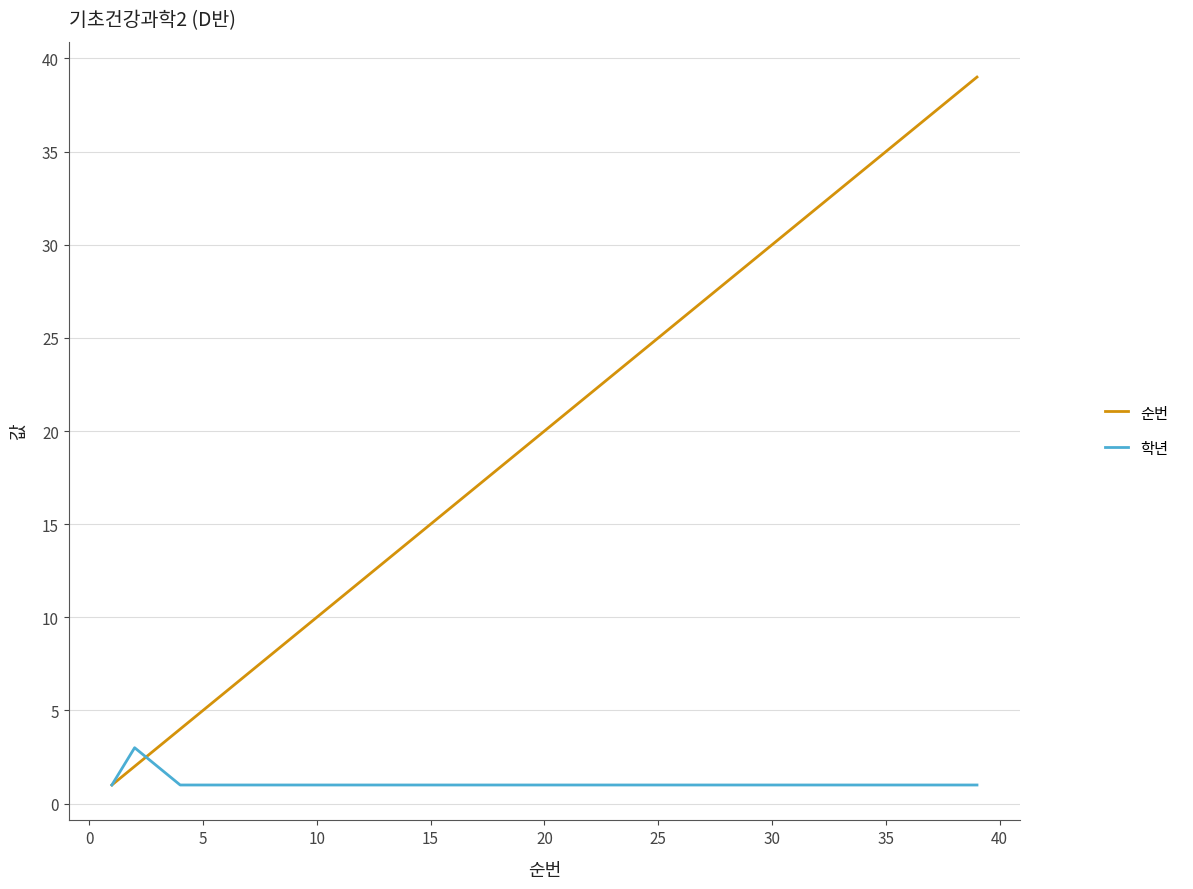

Does the chart display data point markers on the line(s)?

No